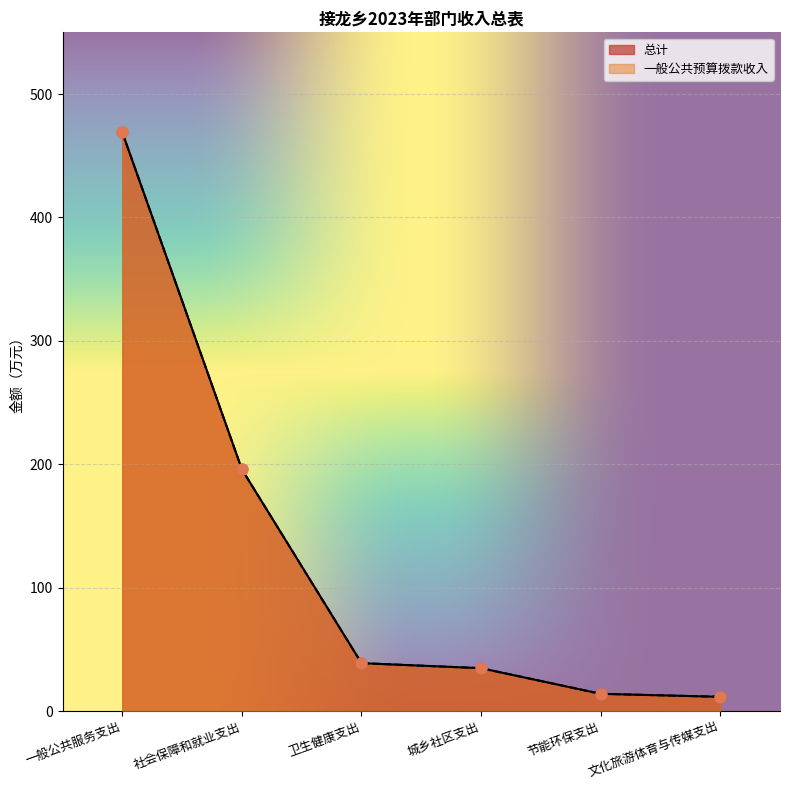

What is the total value across all series at 社会保障和就业支出?

391.6